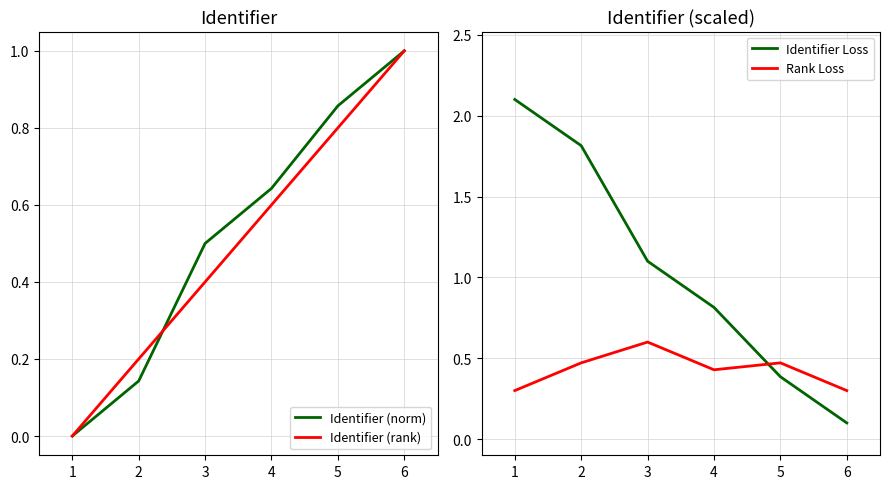

Which category has the highest value in the Identifier (rank) series?

6